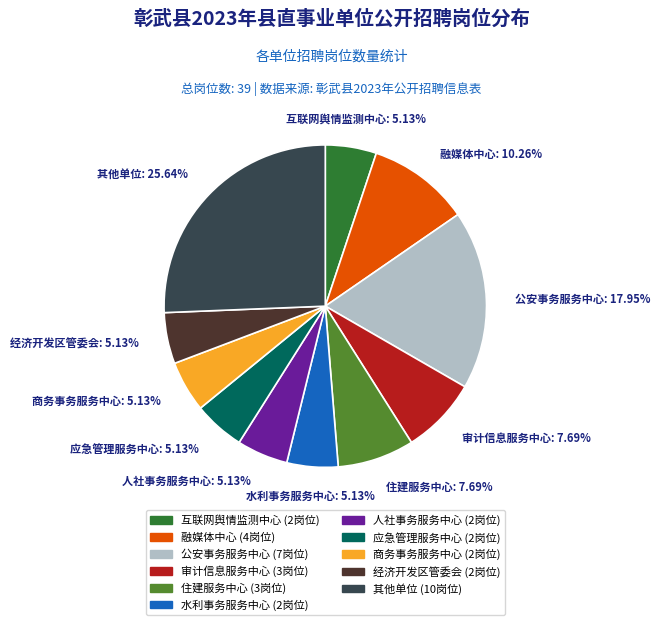

Is there any slice that represents more than half of the pie?

No